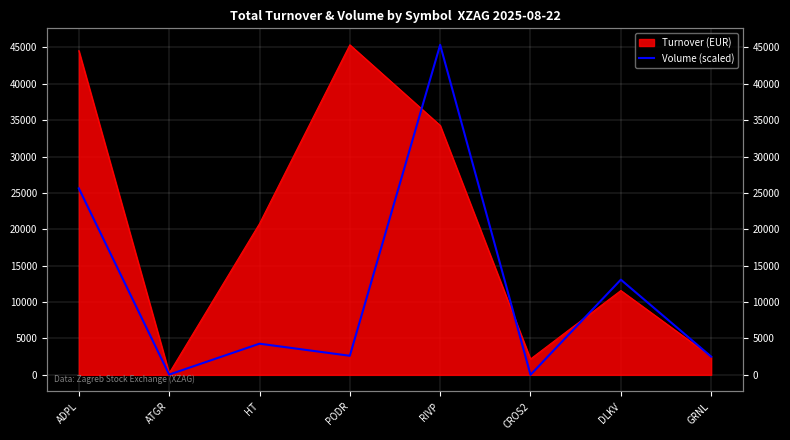

What is the label of the 3rd point from the right?

CROS2